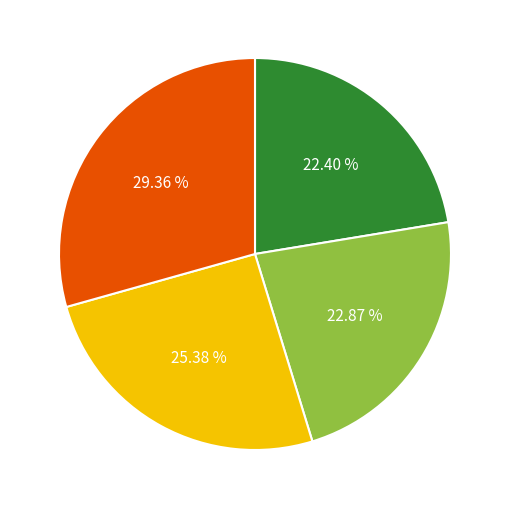

Does any single category account for the majority?

No